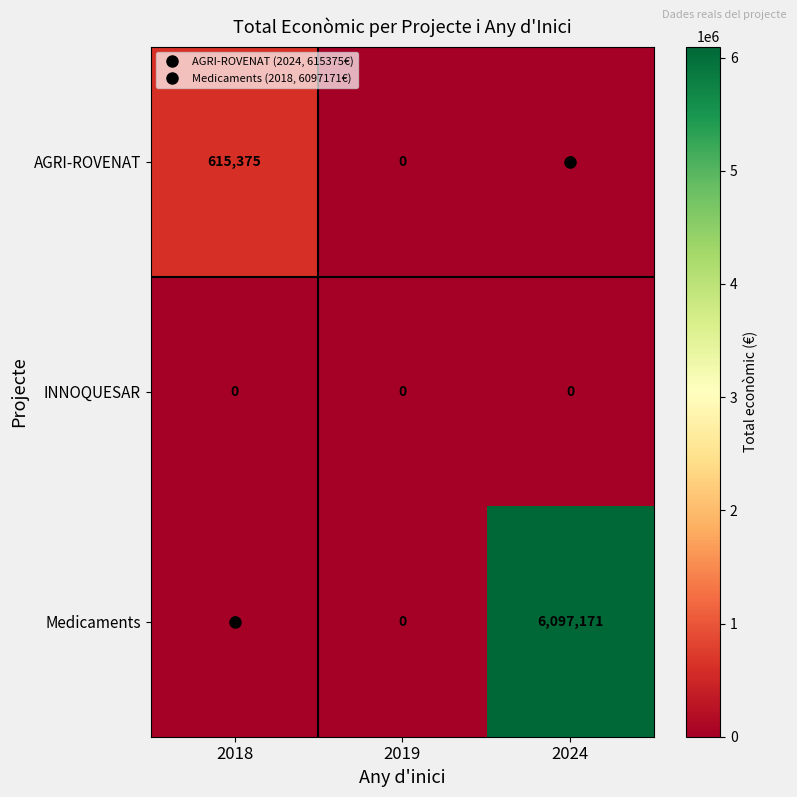

Count the number of data series in this chart.

3